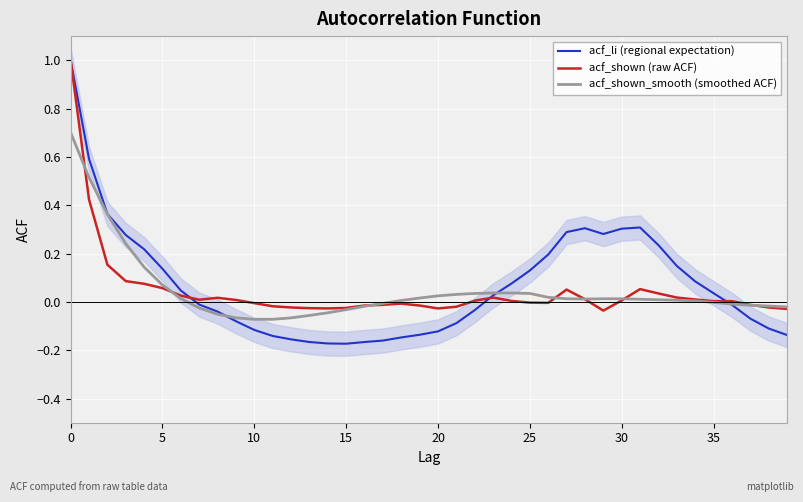

What are all the series names shown in the legend?

acf_li (regional expectation), acf_shown (raw ACF), acf_shown_smooth (smoothed ACF)